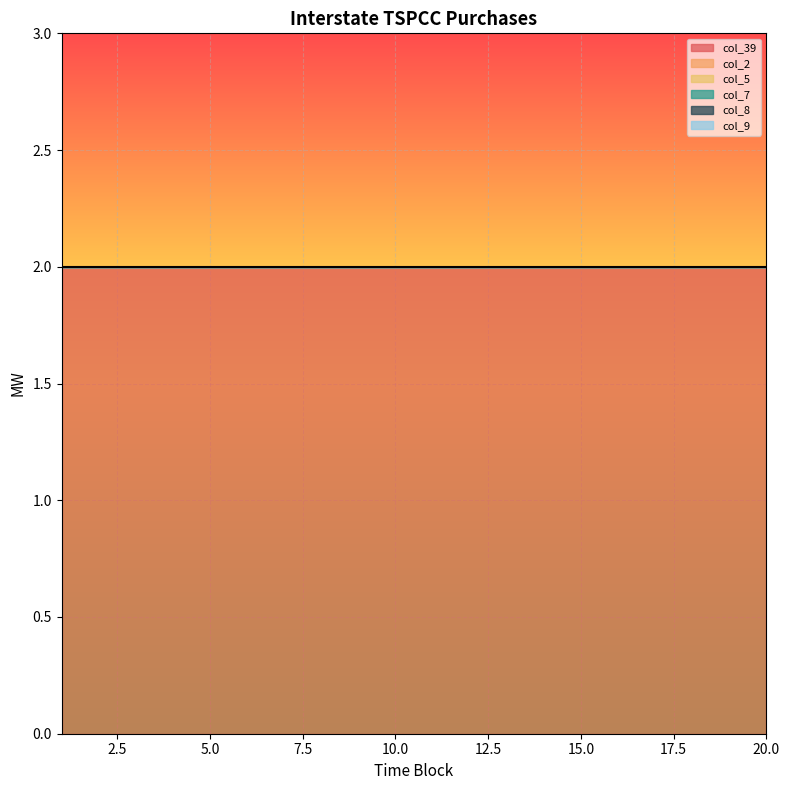

What is the value of the col_39 point at the 4th from the left?

2